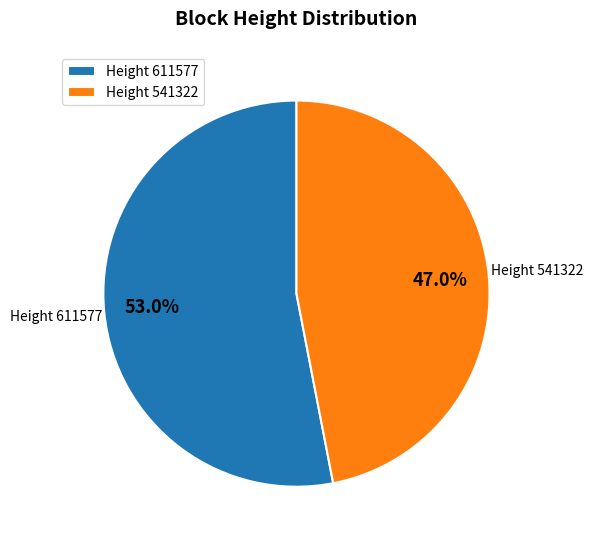

Combined, do Height 541322 and Height 611577 account for over 50%?

Yes